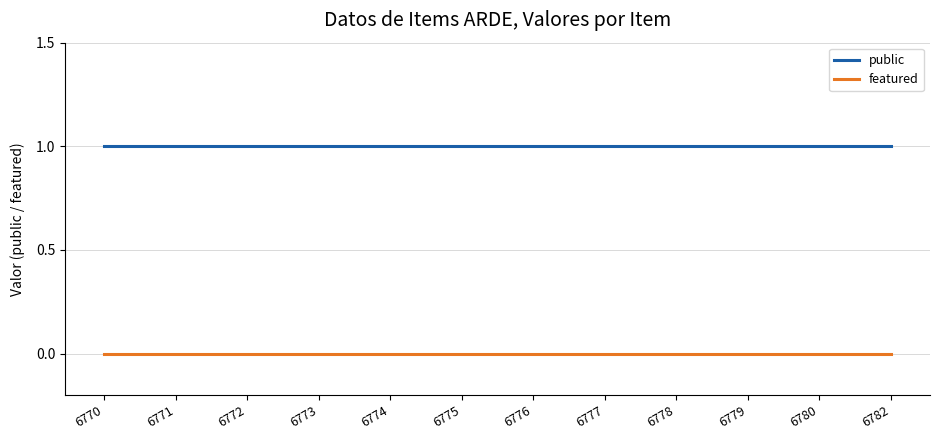

Reading left to right, what are all the values shown in this chart?

public: 1	1	1	1	1	1	1	1	1	1	1	1
featured: 0	0	0	0	0	0	0	0	0	0	0	0